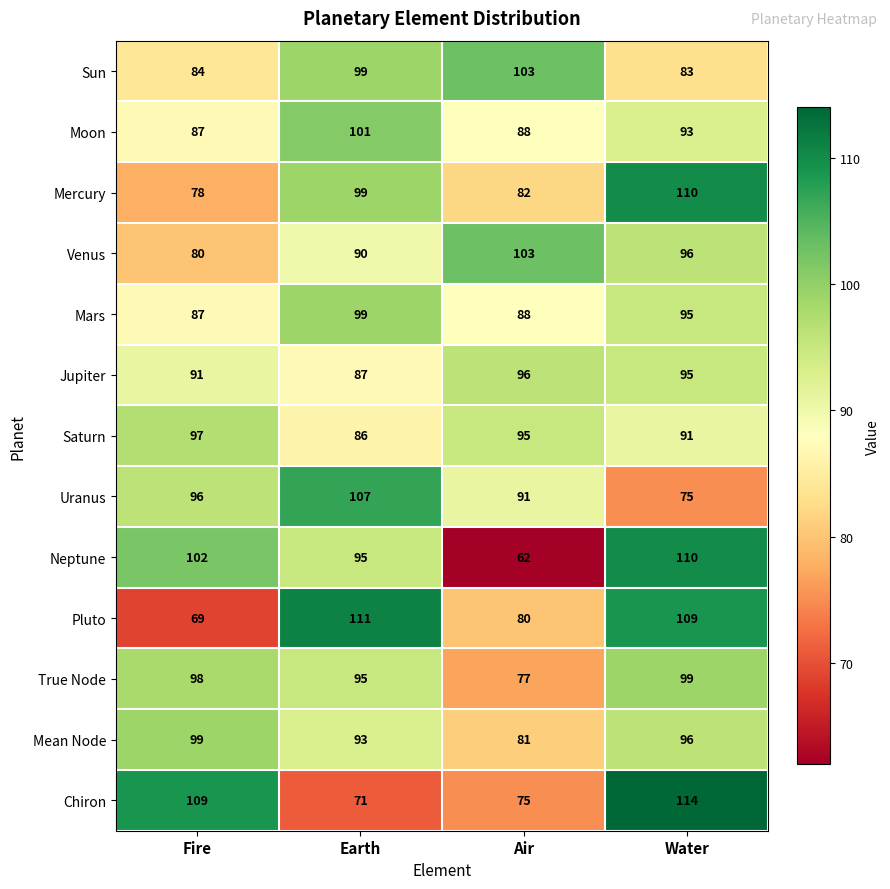

What is the approximate value of Mercury at Air?

82